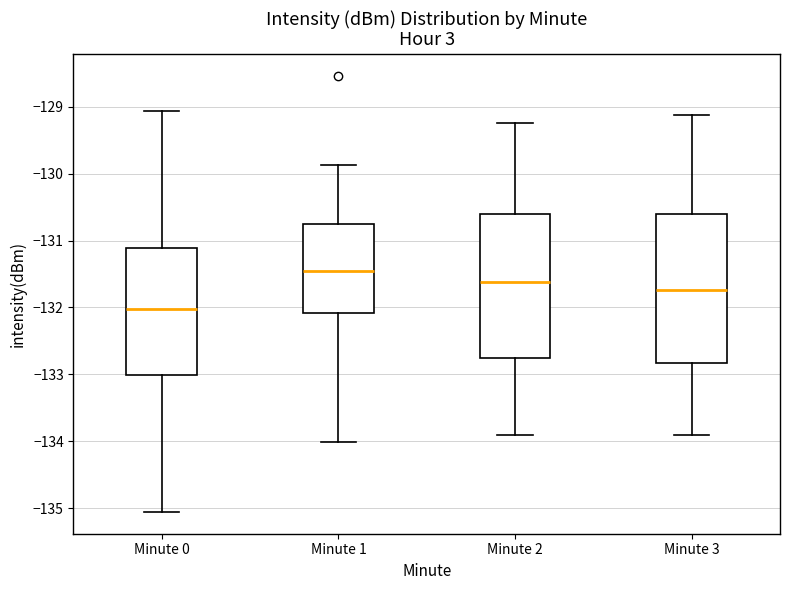

Which box's median line is the highest?

Minute 1